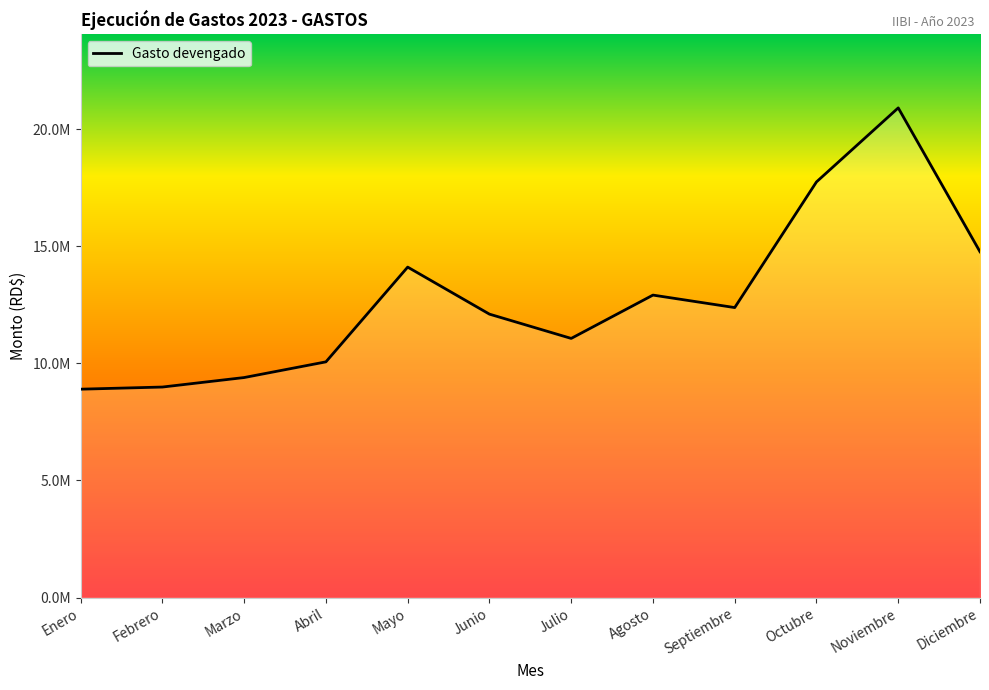

Does the chart have visible grid lines?

No